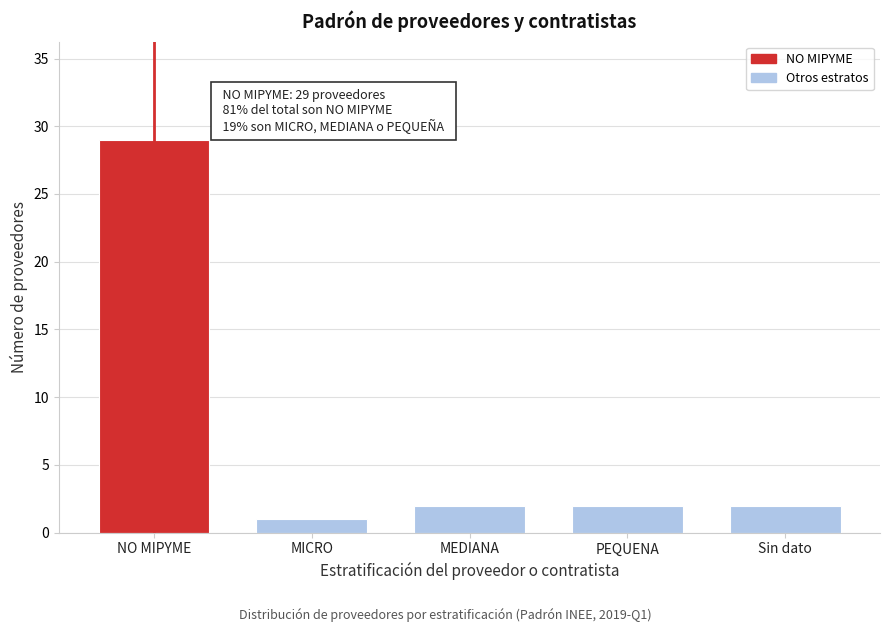

Reading left to right, extract all data points from this chart.

NO MIPYME=29	MICRO=1	MEDIANA=2	PEQUENA=2	Sin dato=2